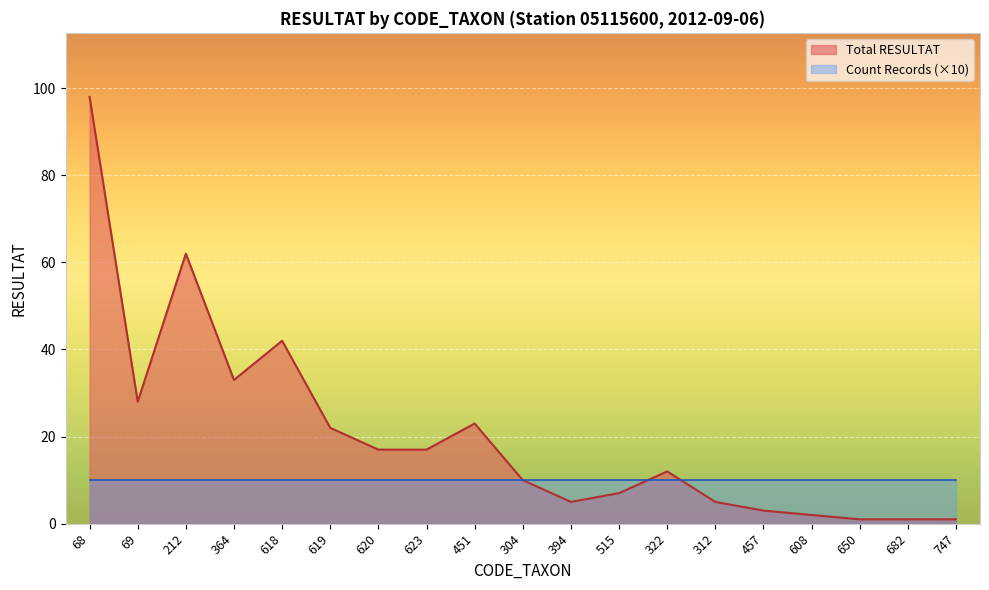

Rank the categories by value from highest to lowest.

68, 212, 618, 364, 69, 451, 619, 620, 623, 322, 304, 515, 394, 312, 457, 608, 650, 682, 747